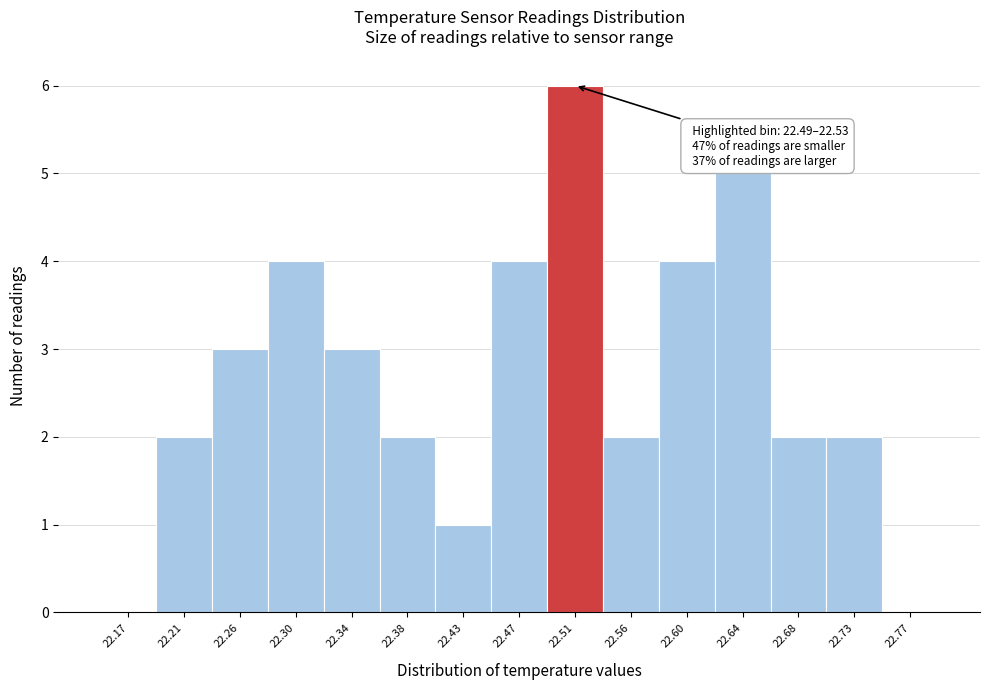

Over which range of the x-axis is the bar tallest?

22.490 to 22.535